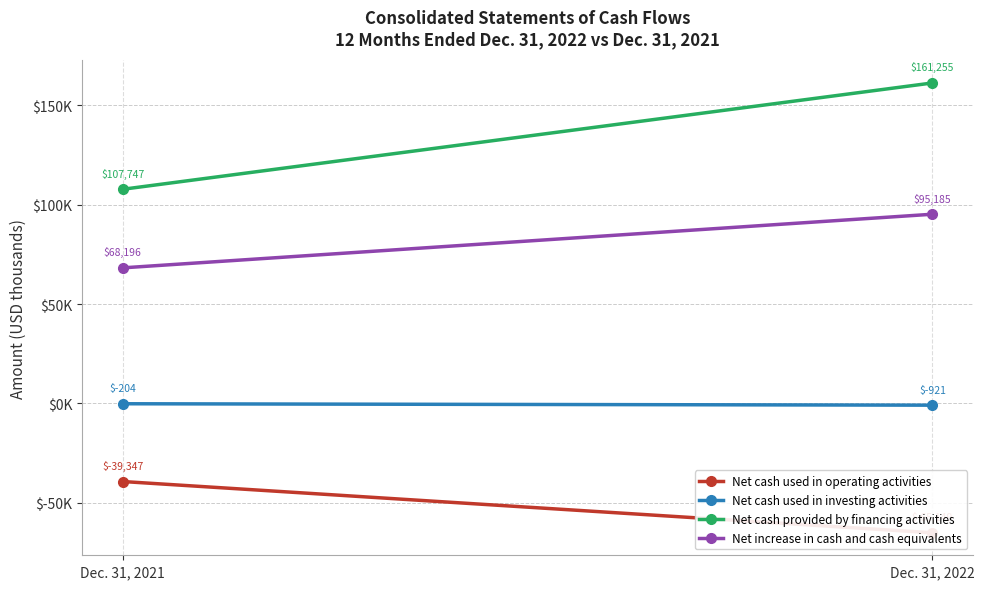

Count the number of data series in this chart.

4